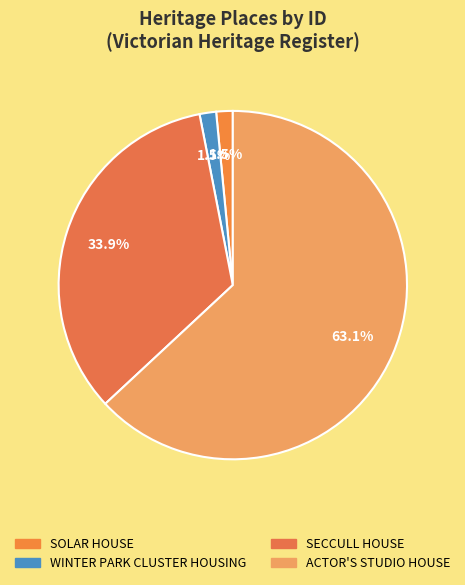

Is it true that ACTOR'S STUDIO HOUSE is 63% of the pie?

True